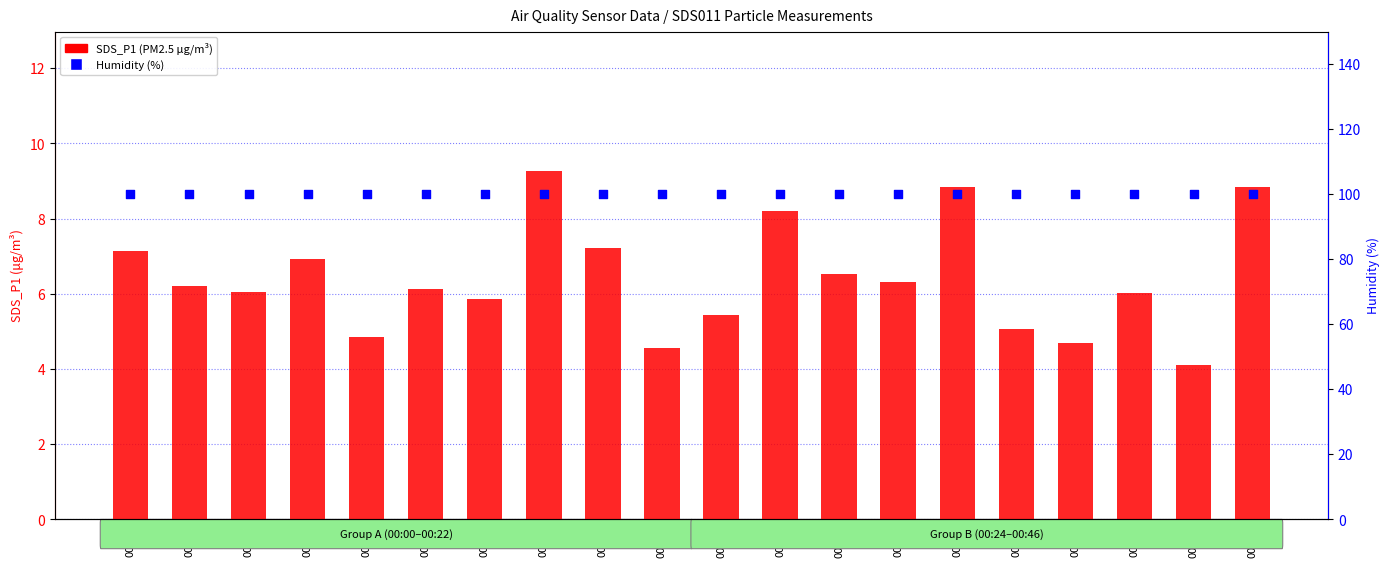

Which series contains the highest Y value?

Humidity (%)